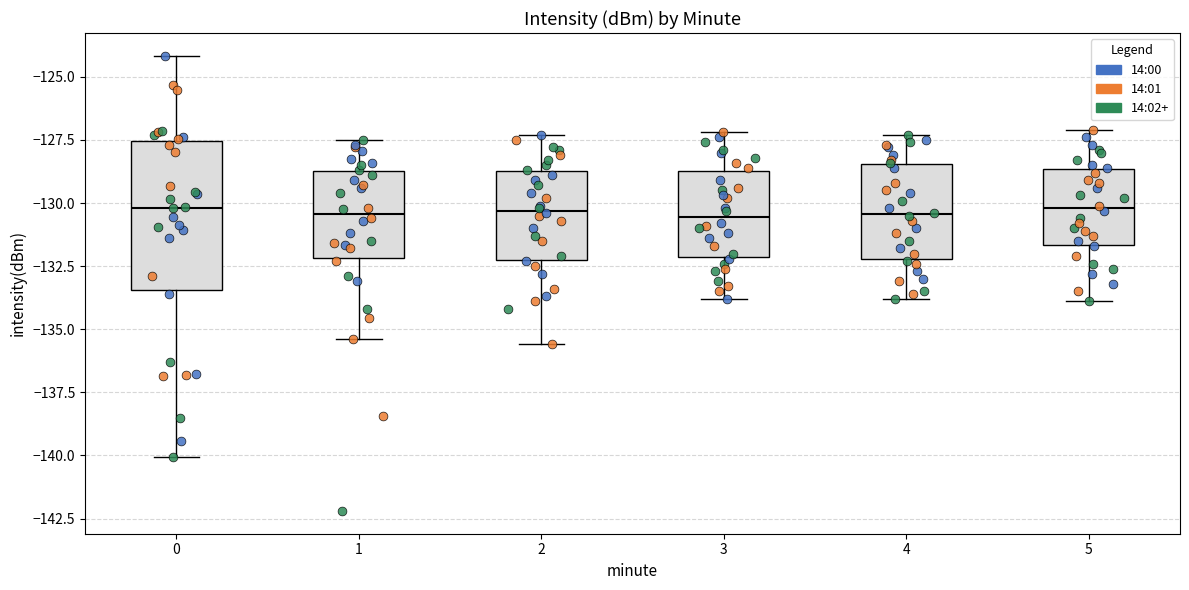

Reading left to right, transcribe this box plot: for each box, give where its median line is, the range the box spans, and where its two whiskers end, as read against the y-axis. The values are not printed on the chart, so give them approximately, as read against the axis.

0: median -130.0, box -133.5 to -127.5, whiskers -140.0 to -124.0
1: median -130.5, box -132.0 to -128.5, whiskers -135.5 to -127.5
2: median -130.5, box -132.0 to -128.5, whiskers -135.5 to -127.5
3: median -130.5, box -132.0 to -128.5, whiskers -134.0 to -127.0
4: median -130.5, box -132.0 to -128.5, whiskers -134.0 to -127.5
5: median -130.0, box -131.5 to -128.5, whiskers -134.0 to -127.0